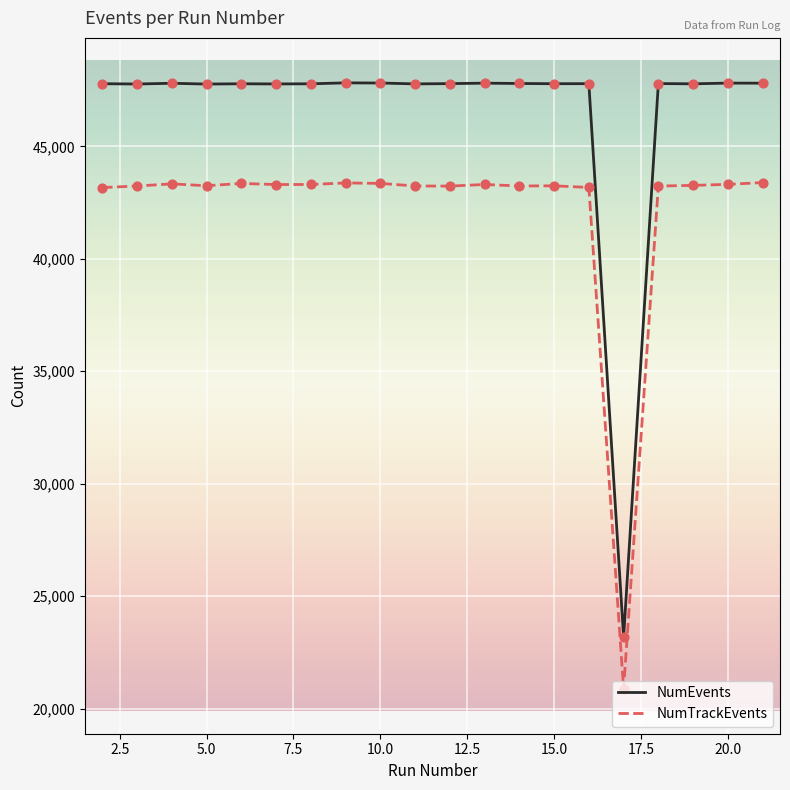

Which series has the largest range (max minus min)?

NumEvents